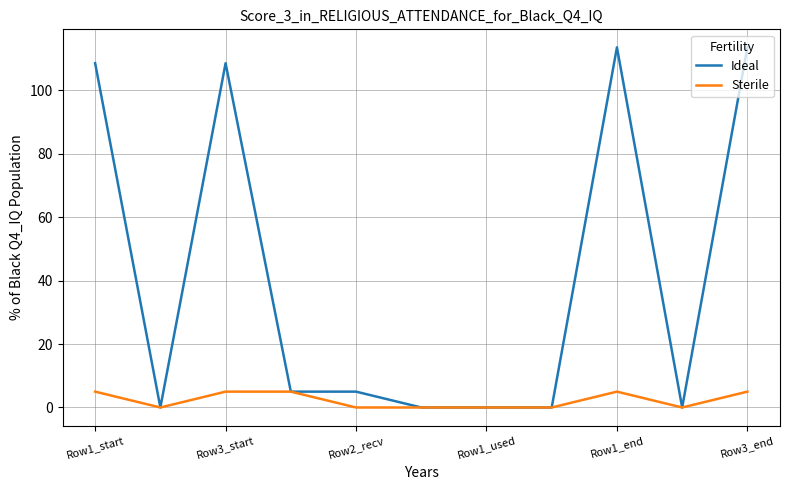

Reading left to right, transcribe all the data shown in this chart.

Ideal: 108.5	0.0	108.5	5.0	5.0	0.0	0.0	0.0	113.5	0.0	113.5
Sterile: 5.0	0.0	5.0	5.0	0.0	0.0	0.0	0.0	5.0	0.0	5.0